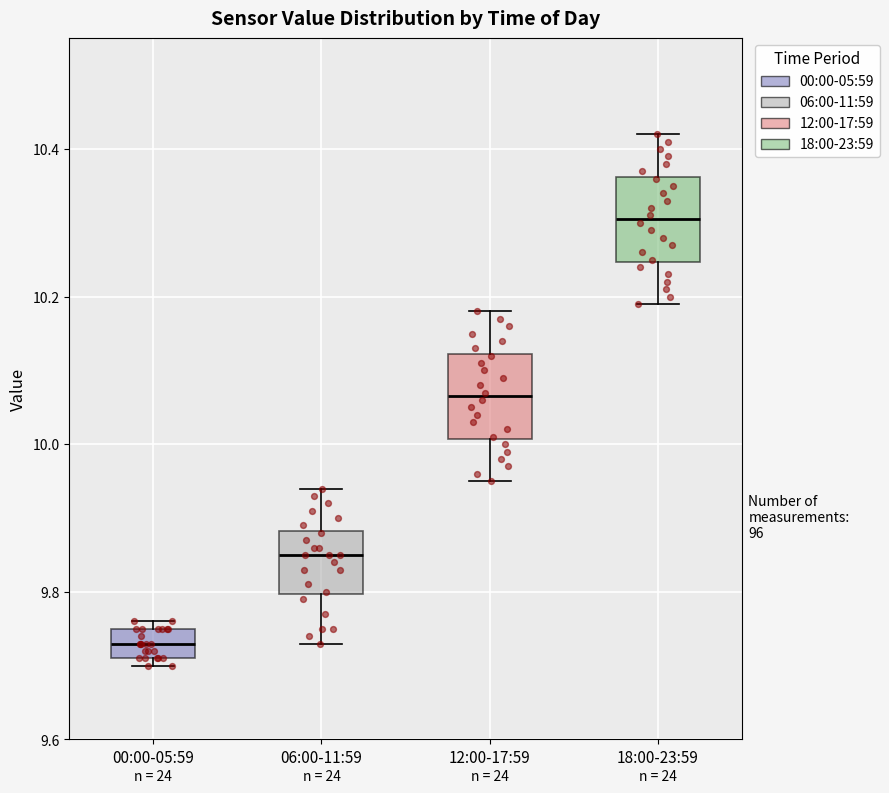

Which box's median line is the highest?

18:00-23:59